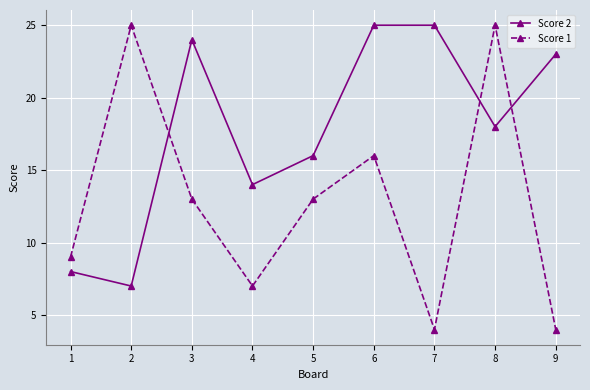

How many intersections are there between Score 2 and Score 1?

3